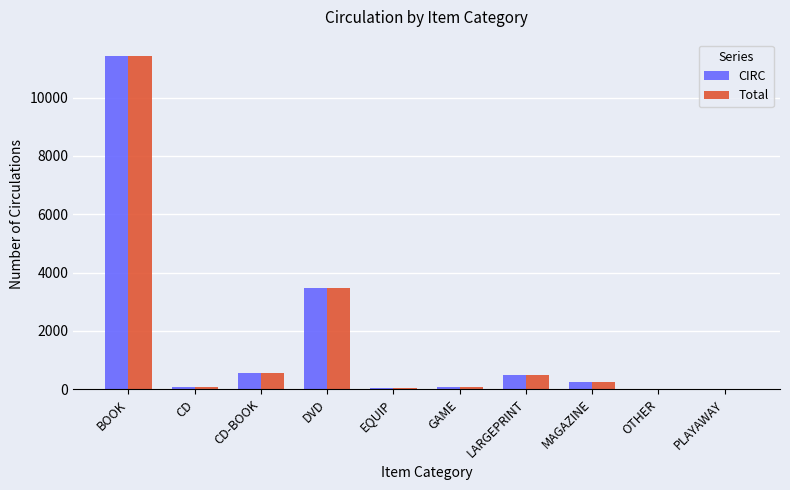

Is the value of CIRC at PLAYAWAY greater than the value of Total at MAGAZINE?

No